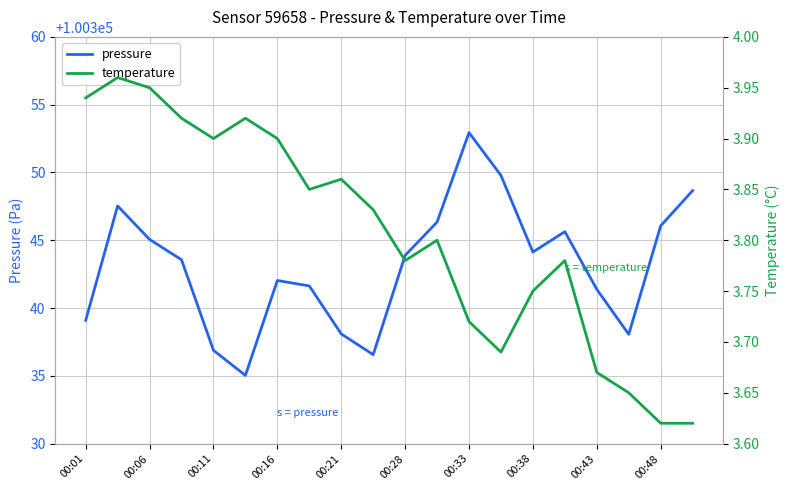

How many data points does each series have?

20